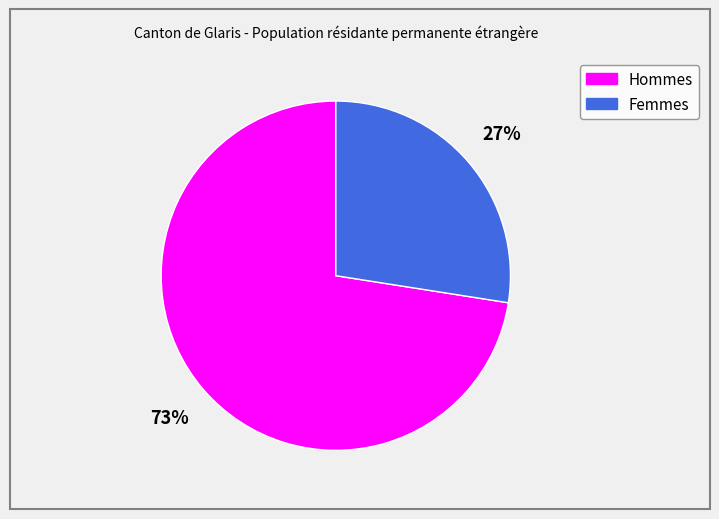

What percentage is the Femmes slice, to the nearest percent?

27%